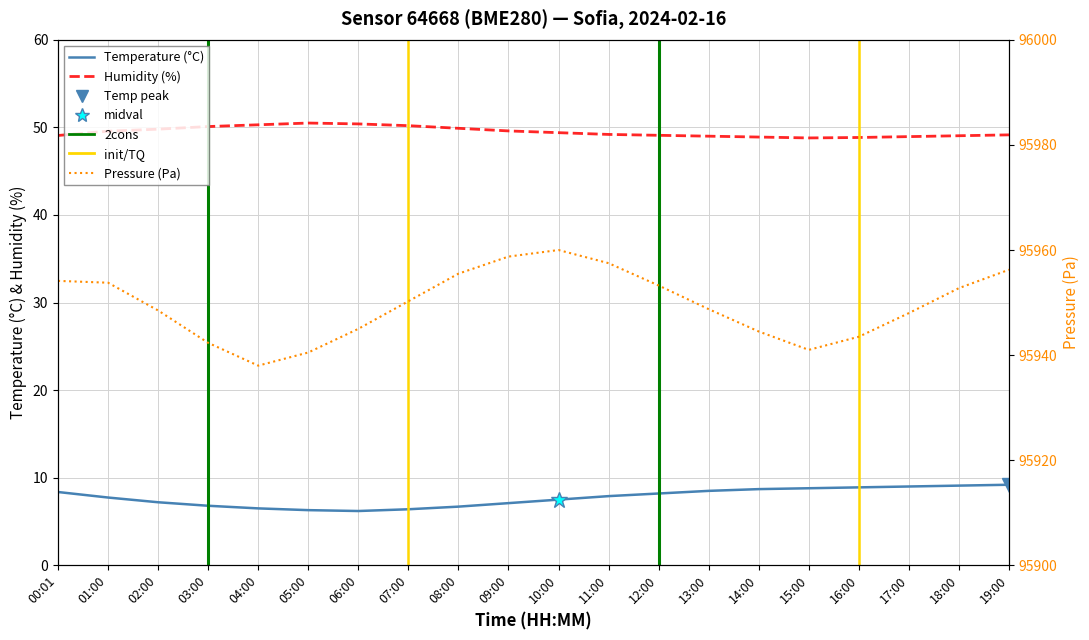

What is the minimum value for pressure?

95938.0